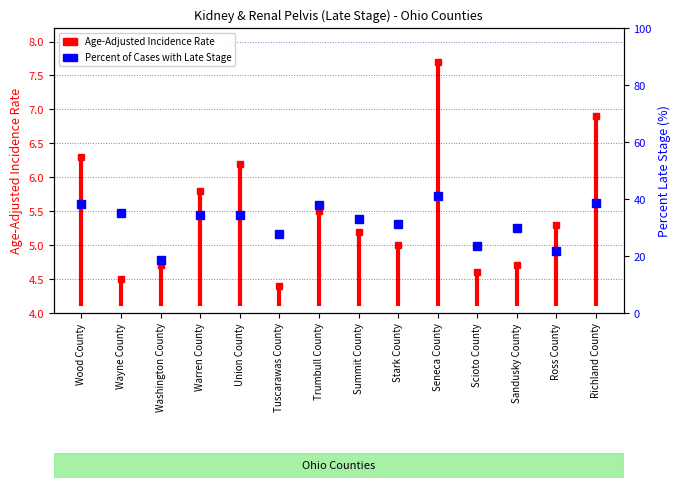

What is the greatest value displayed?

40.9